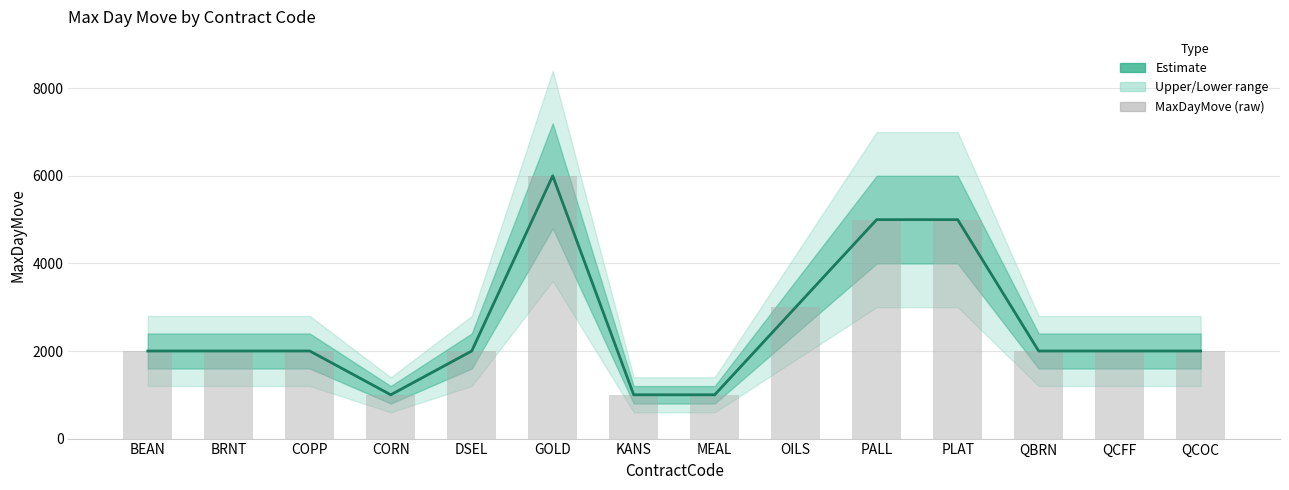

What is the label of the 14th bar from the right?

BEAN